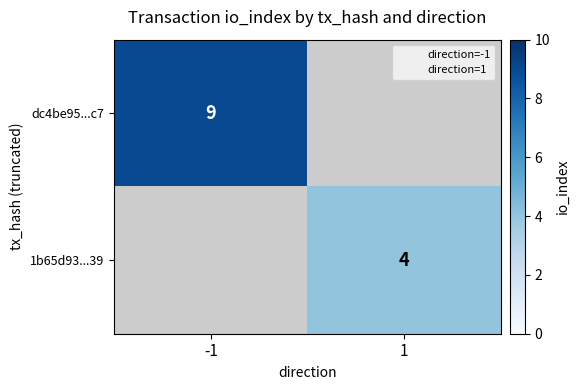

At how many categories does at least one series exceed 8?

1